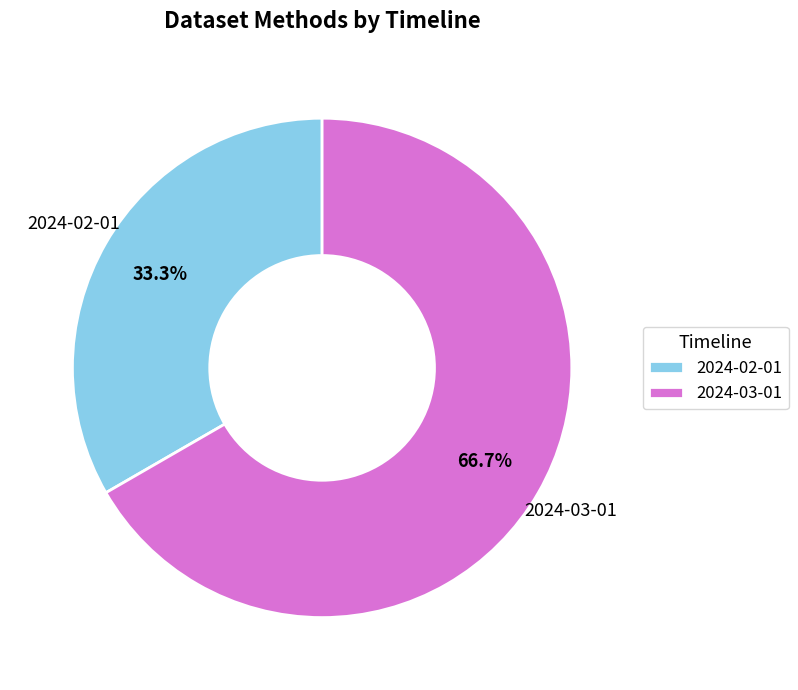

Rank the categories by value from highest to lowest.

2024-03-01, 2024-02-01